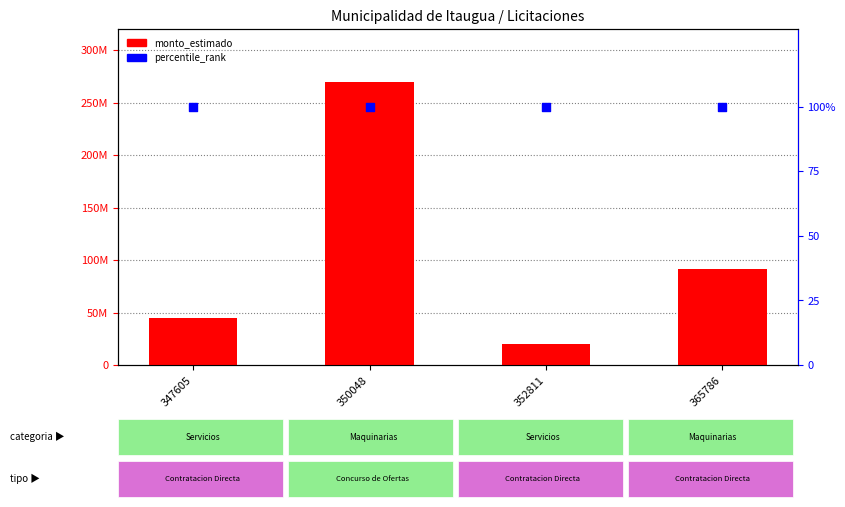

What are all the series names shown in the legend?

monto_estimado, percentile_rank